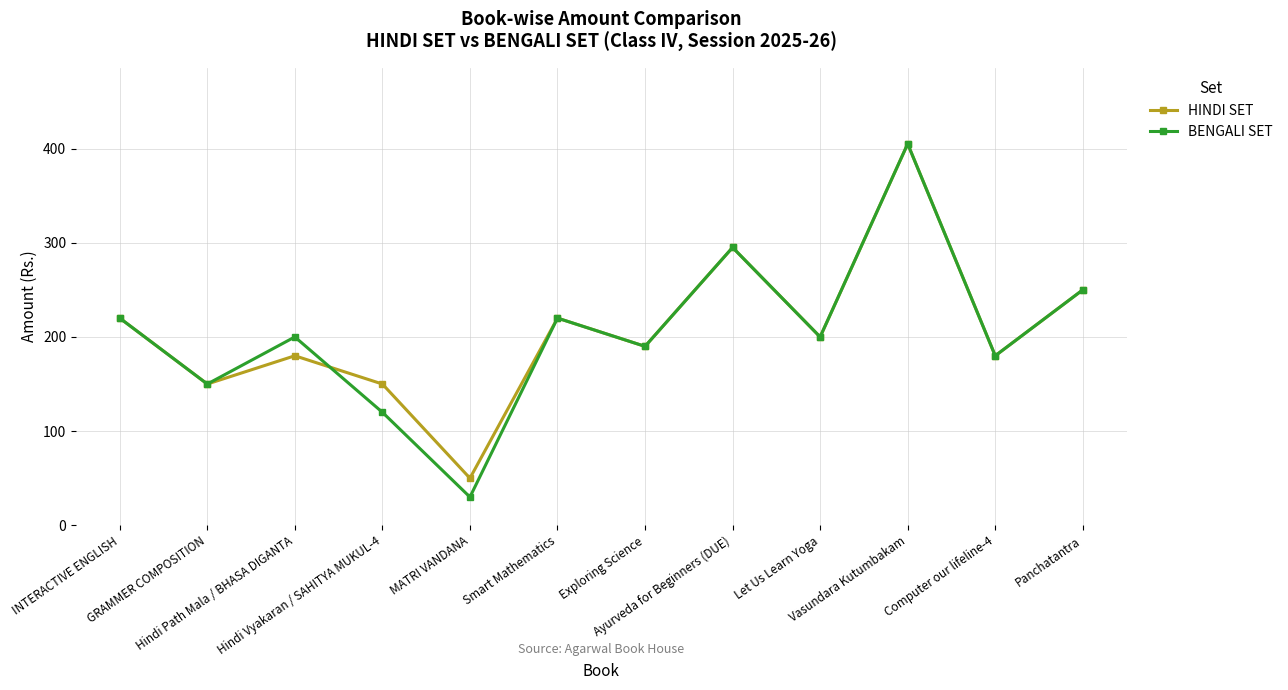

Which series has the largest range (max minus min)?

BENGALI SET